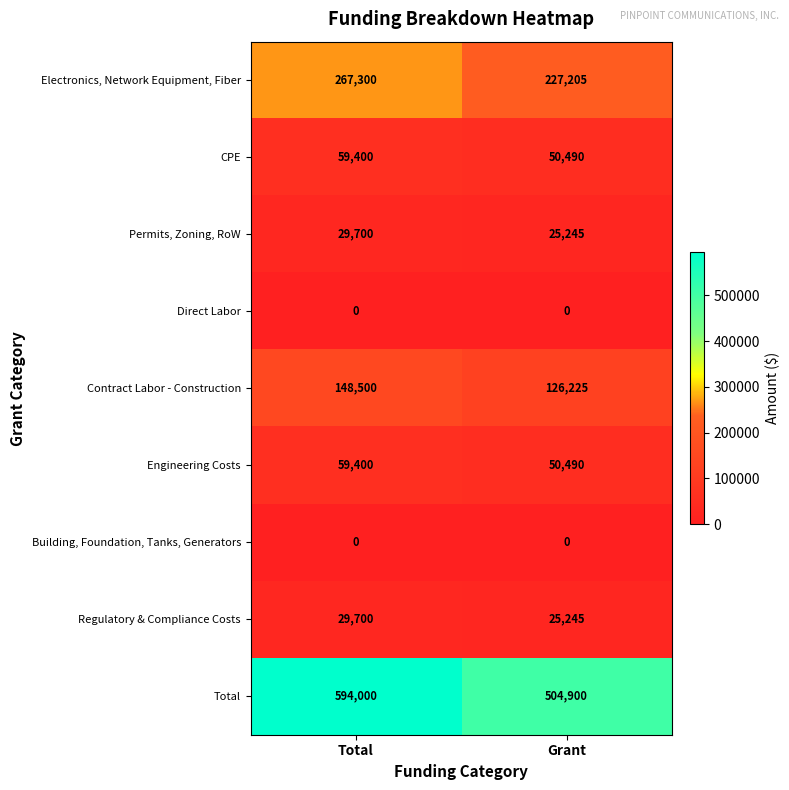

Which category has the highest value across all series?

Total